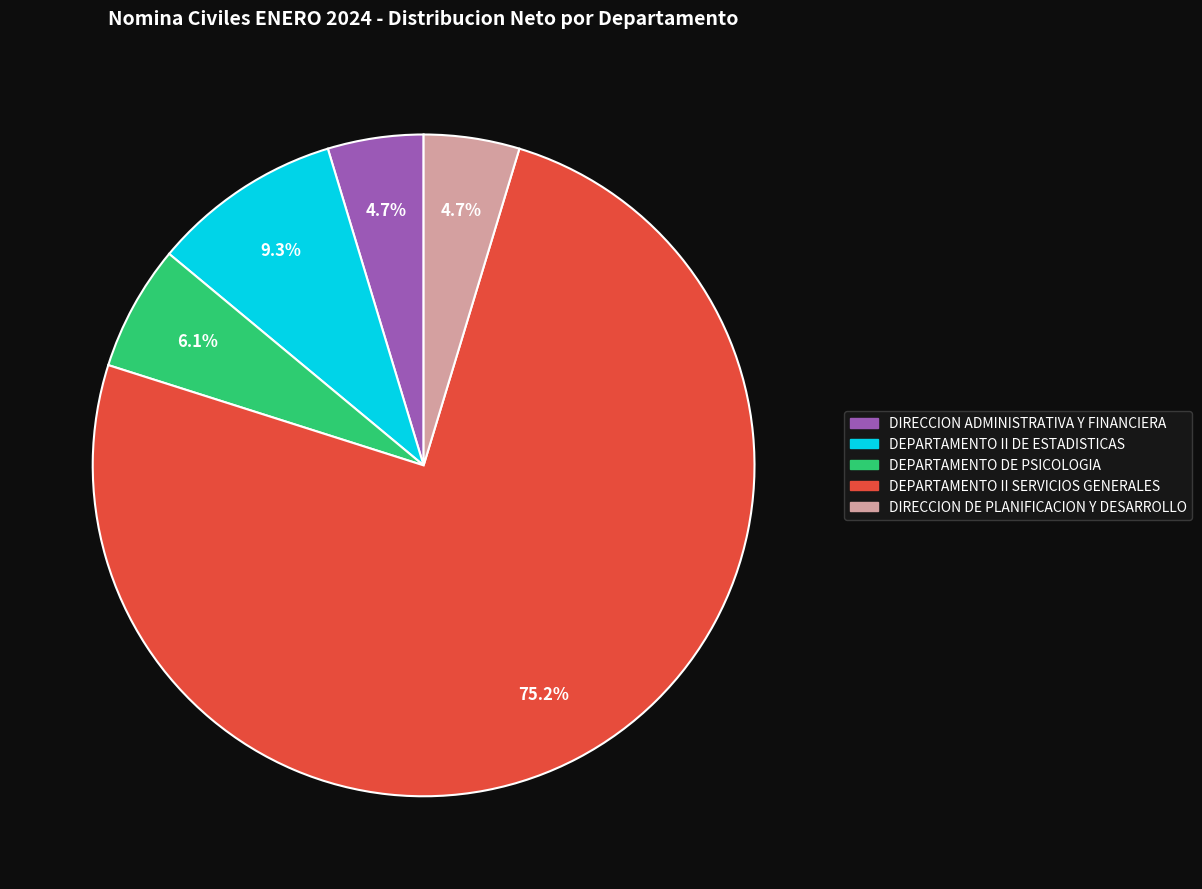

To the nearest percent, what is the combined percentage of DEPARTAMENTO DE PSICOLOGIA and DIRECCION ADMINISTRATIVA Y FINANCIERA?

11%